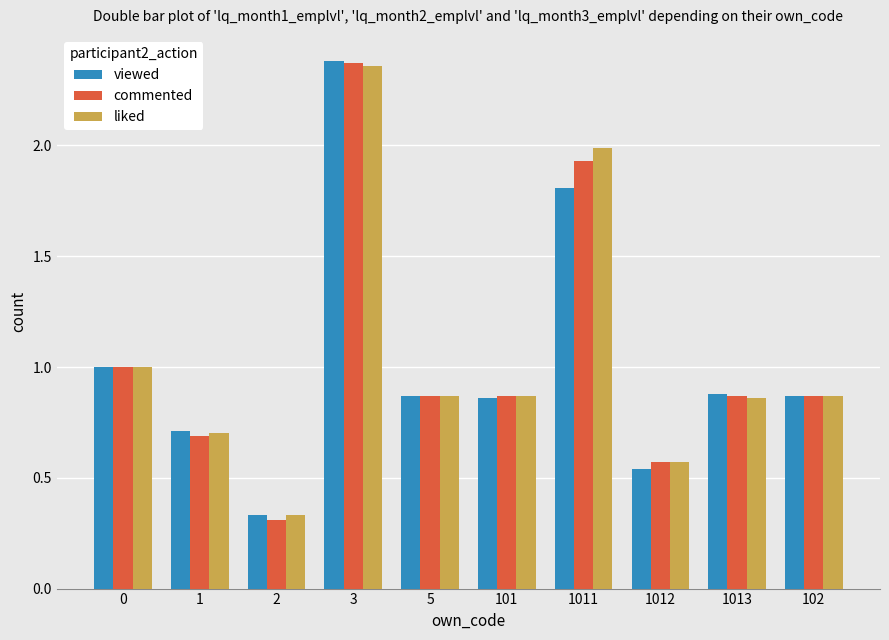

Which series changed the most between 1 and 5?

commented